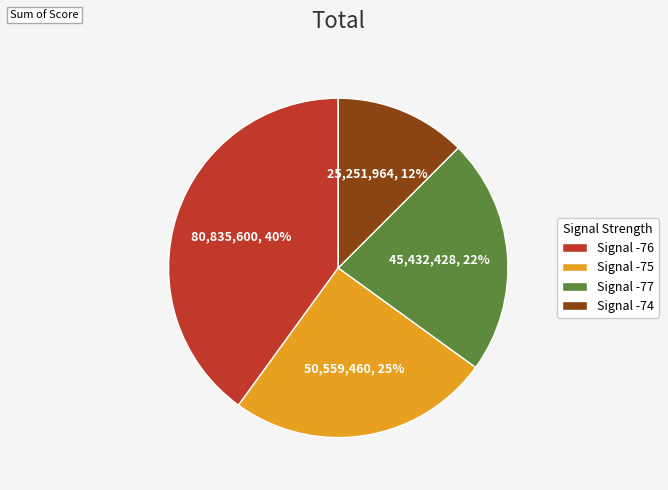

True or false: Signal -76 accounts for 53% of the total.

False